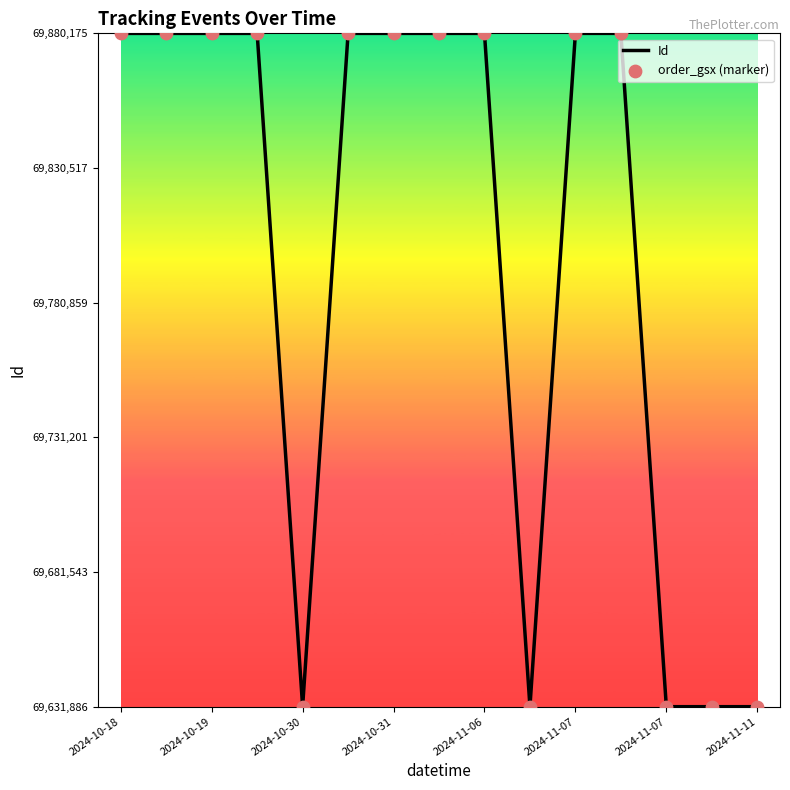

What is the greatest value displayed?

69880184